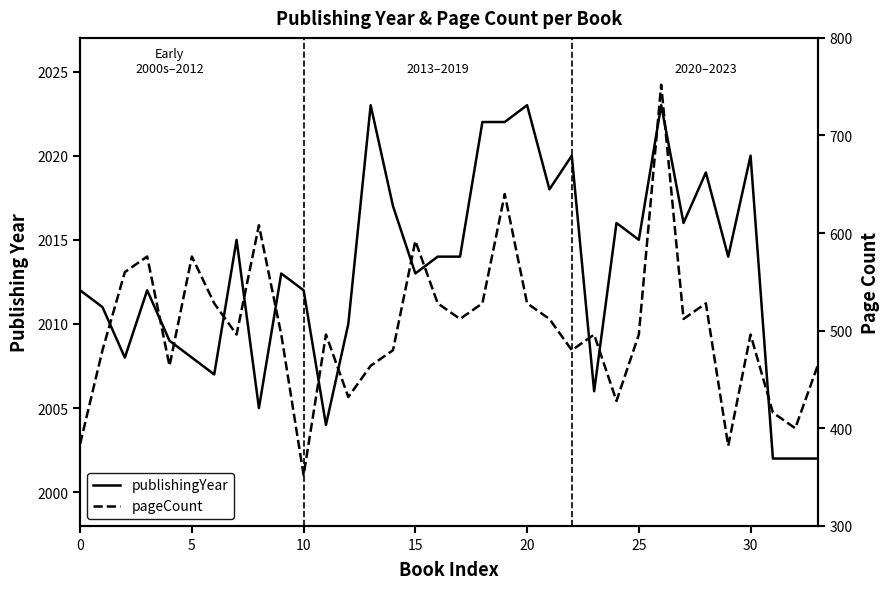

Is the value of publishingYear at 15 greater than the value of pageCount at 21?

Yes